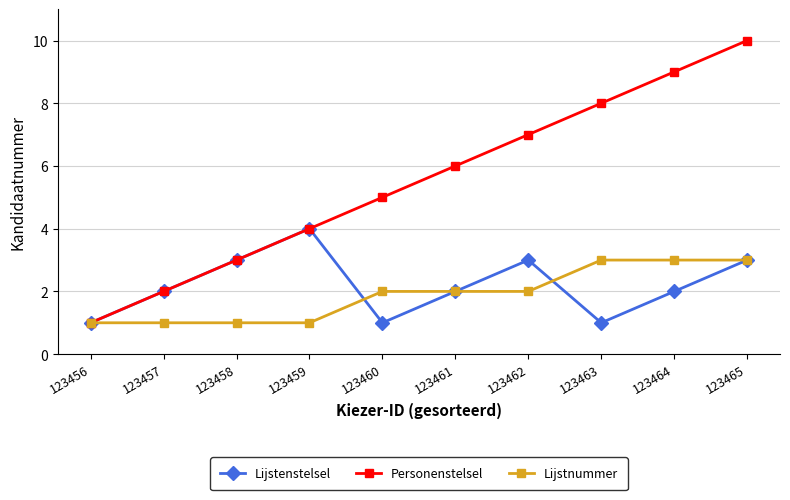

Rank the categories by Personenstelsel value from highest to lowest.

123465, 123464, 123463, 123462, 123461, 123460, 123459, 123458, 123457, 123456